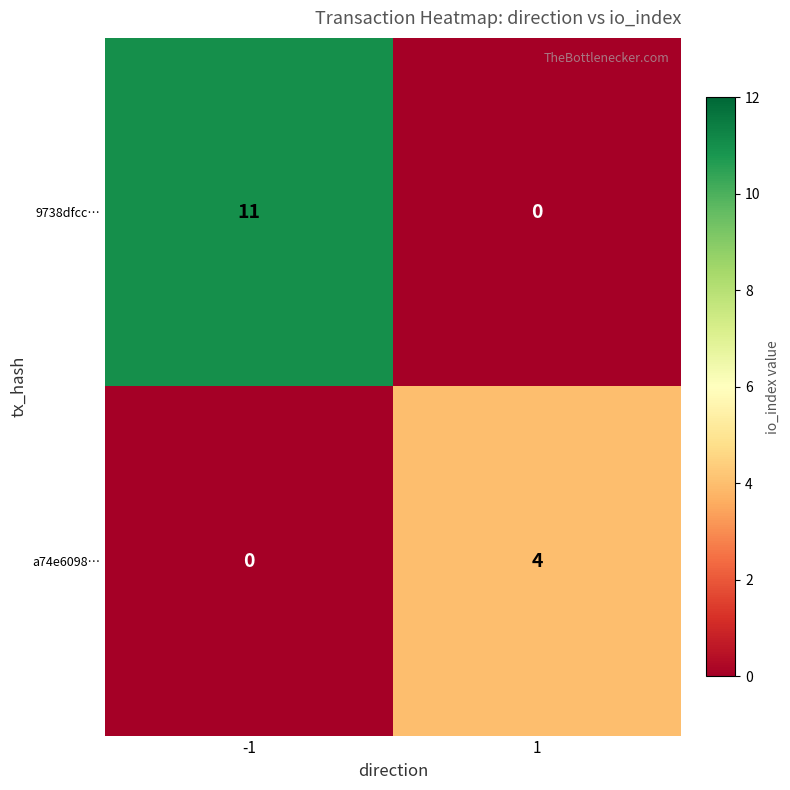

Rank the categories by 9738dfcc… value from highest to lowest.

-1, 1